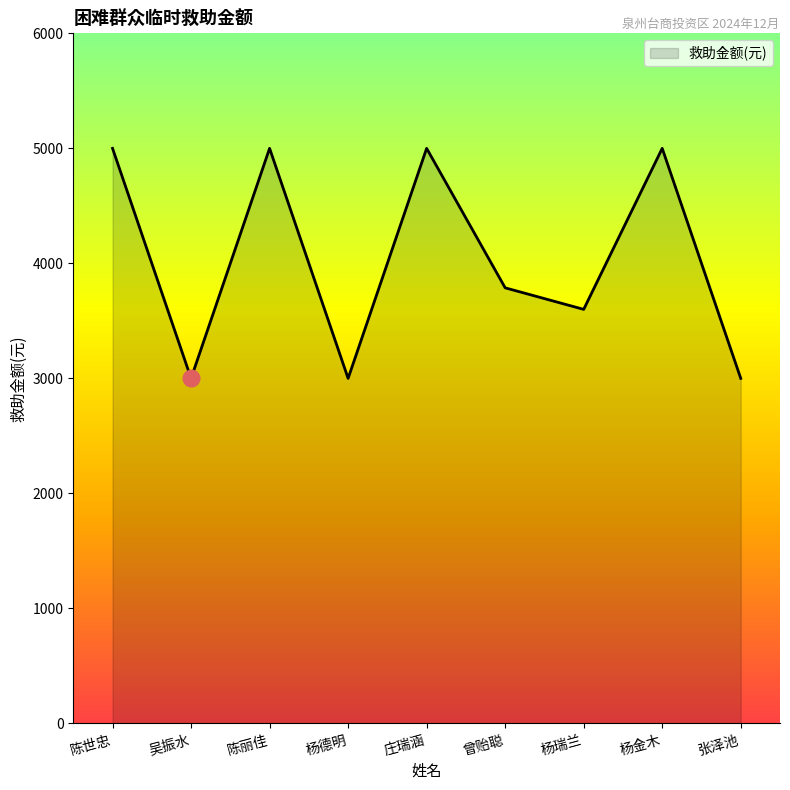

Where is the first local minimum?

吴振水